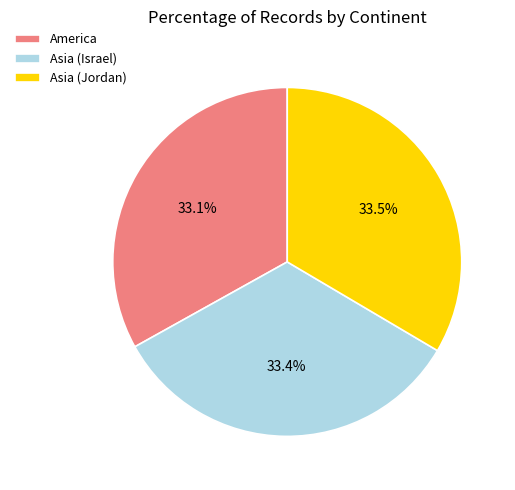

To the nearest percent, what is the average slice percentage?

33%